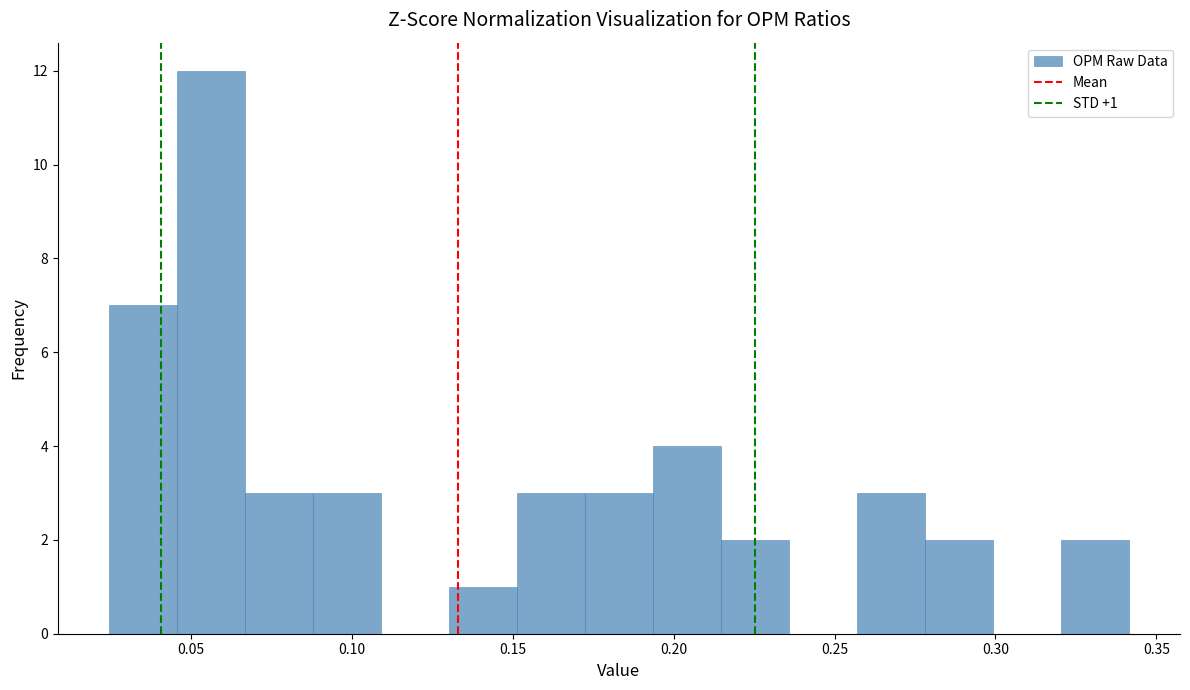

Over which range of the x-axis is the bar tallest?

0.045 to 0.065